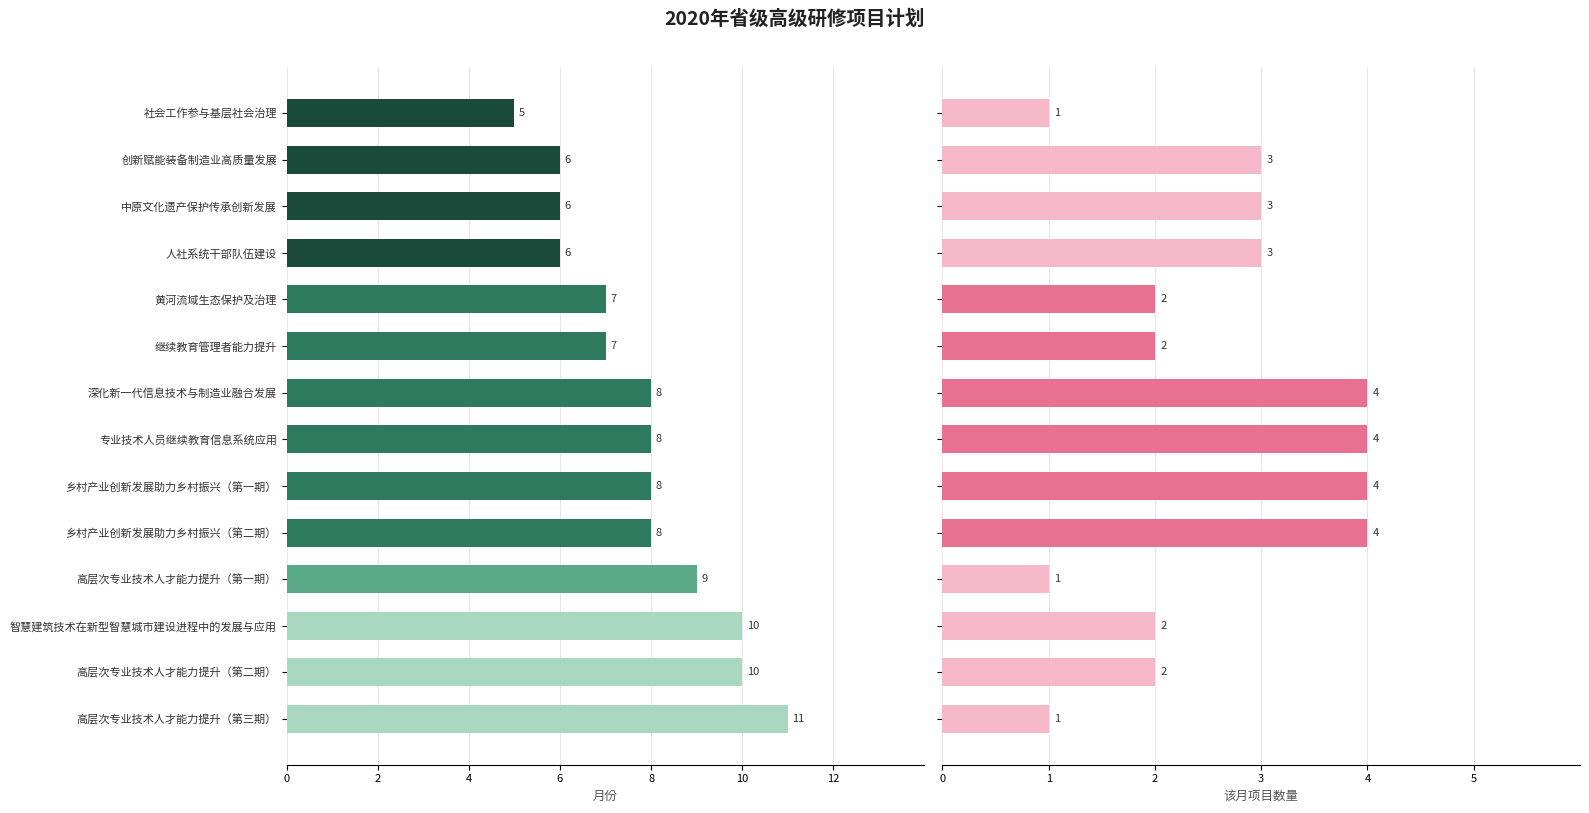

Reading right to left, list all the values displayed in this chart.

月份: 11	10	10	9	8	8	8	8	7	7	6	6	6	5
该月项目数: 1	2	2	1	4	4	4	4	2	2	3	3	3	1